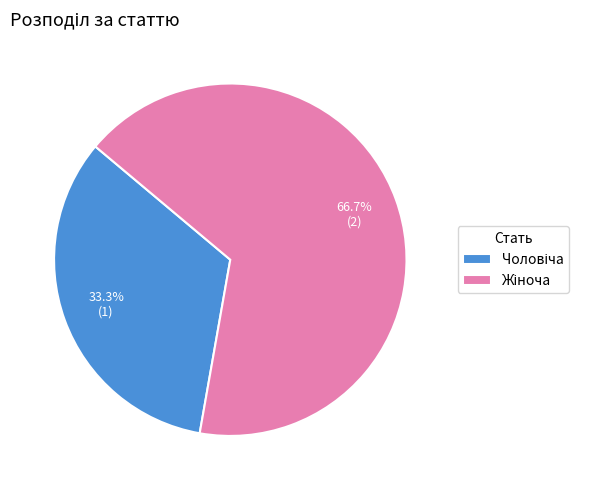

Is there any slice that represents more than half of the pie?

Yes